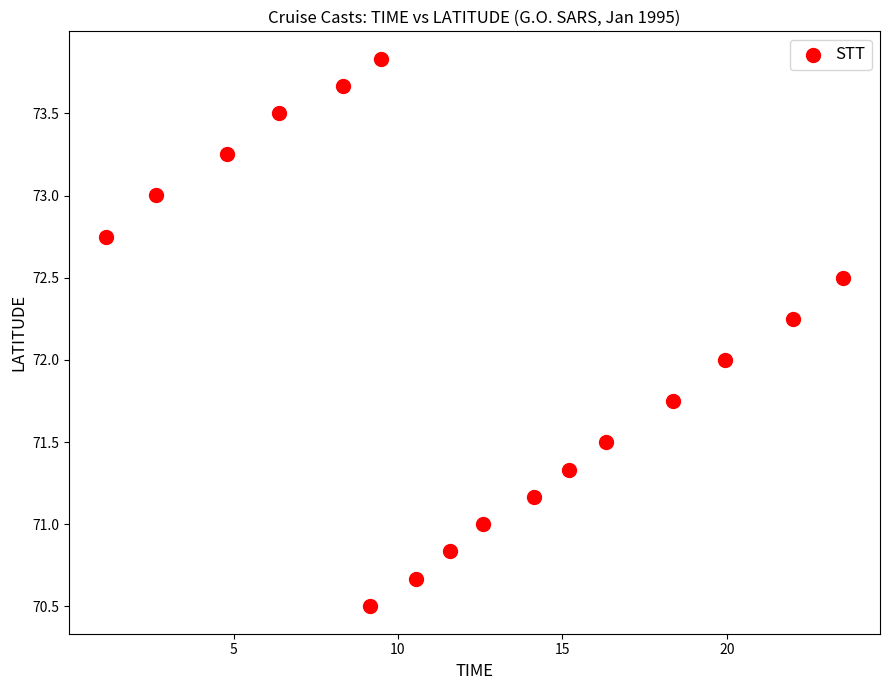

What is the range of Y values (max minus min)?

3.3